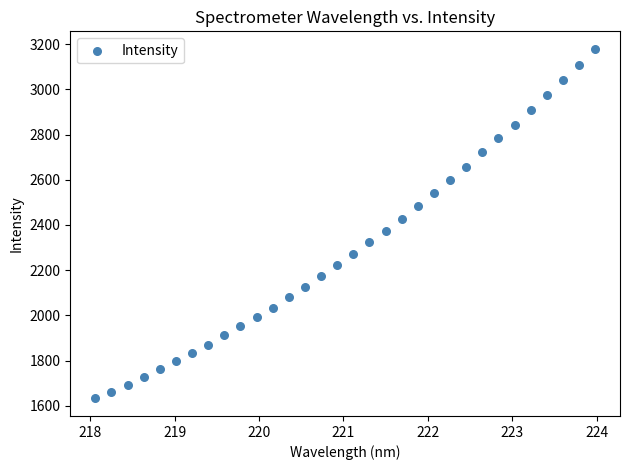

What is the range of X values (max minus min)?

5.9